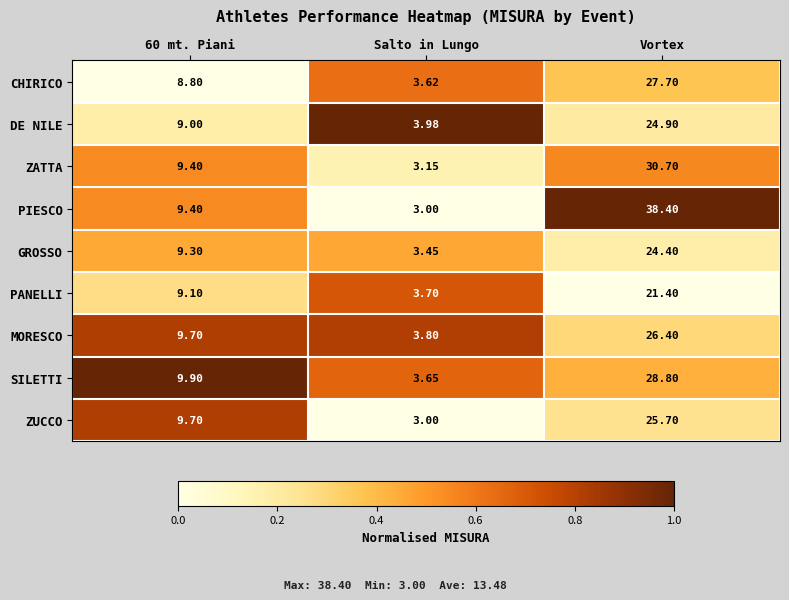

Which series has the largest total across all categories?

PIESCO